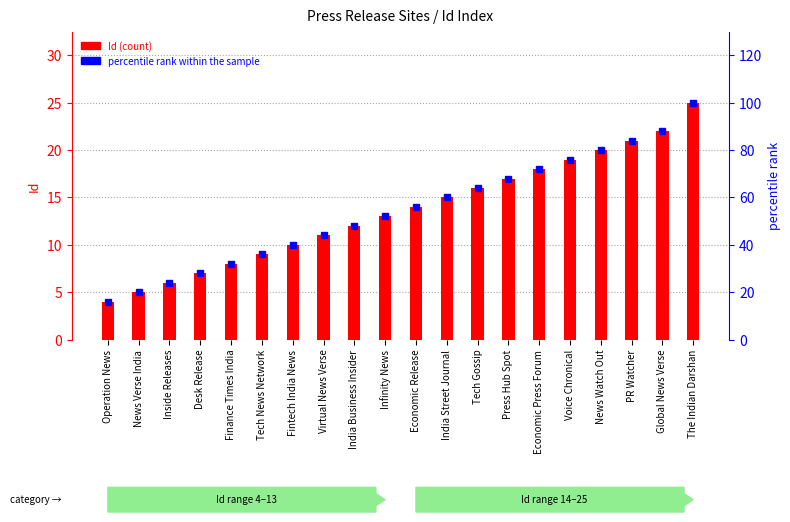

What value does the Id series have at Economic Release?

14.0